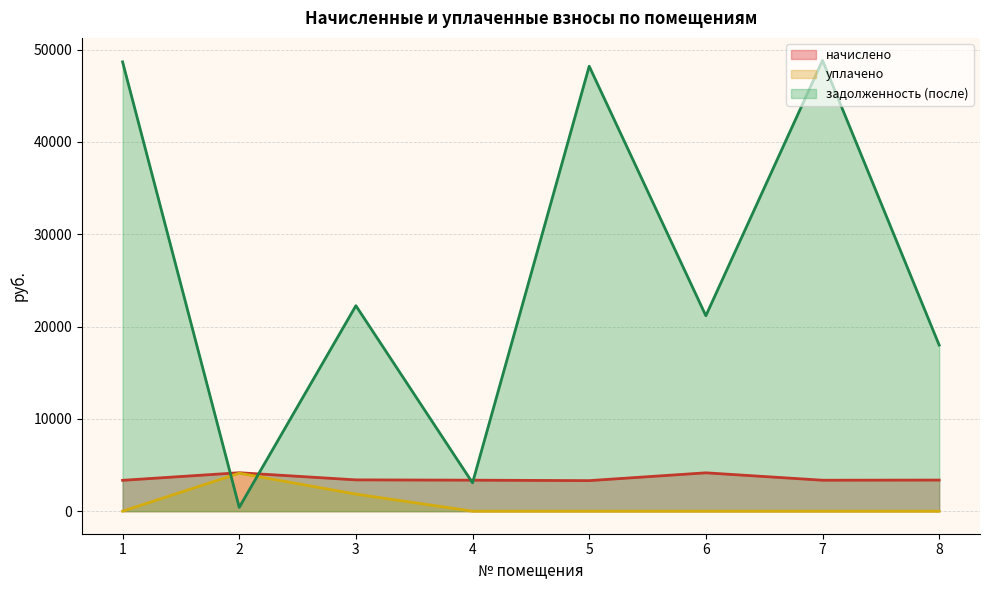

Reading left to right, what are all the values shown in this chart?

начислено: 3342.2	4165.6	3390.7	3358.3	3309.9	4154.9	3352.9	3369.2
уплачено: 0.0	4111.6	1849.7	0.0	0.0	0.0	0.0	0.0
задолженность (после): 48661.0	414.2	22254.4	3070.2	48190.8	21169.0	48817.7	17988.0